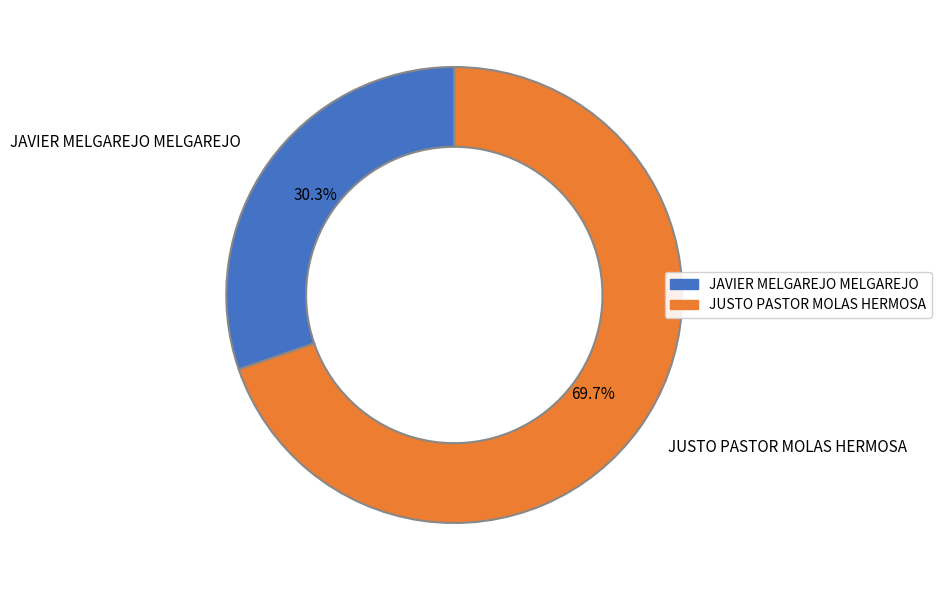

Rank the categories by value from lowest to highest.

JAVIER MELGAREJO MELGAREJO, JUSTO PASTOR MOLAS HERMOSA